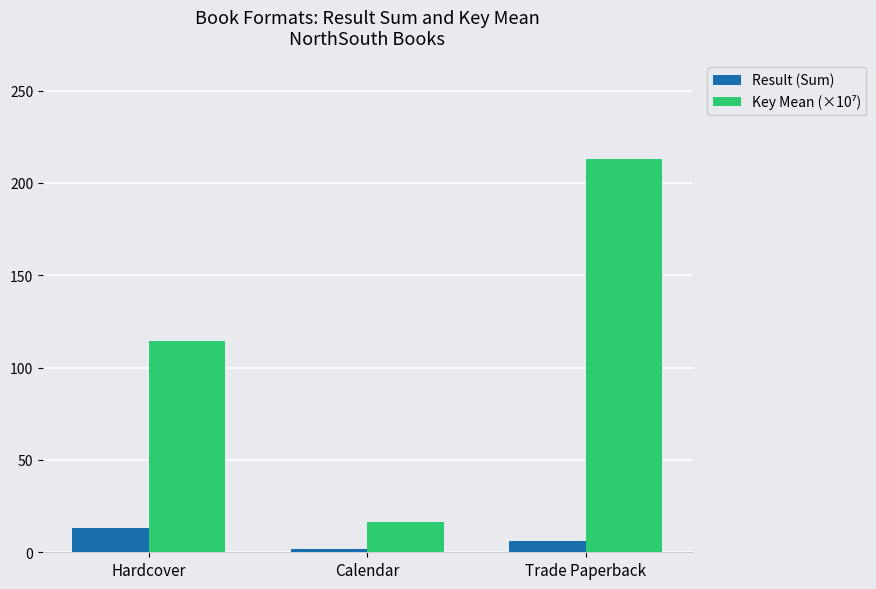

How many data points in Result (Sum) are less than 6?

1